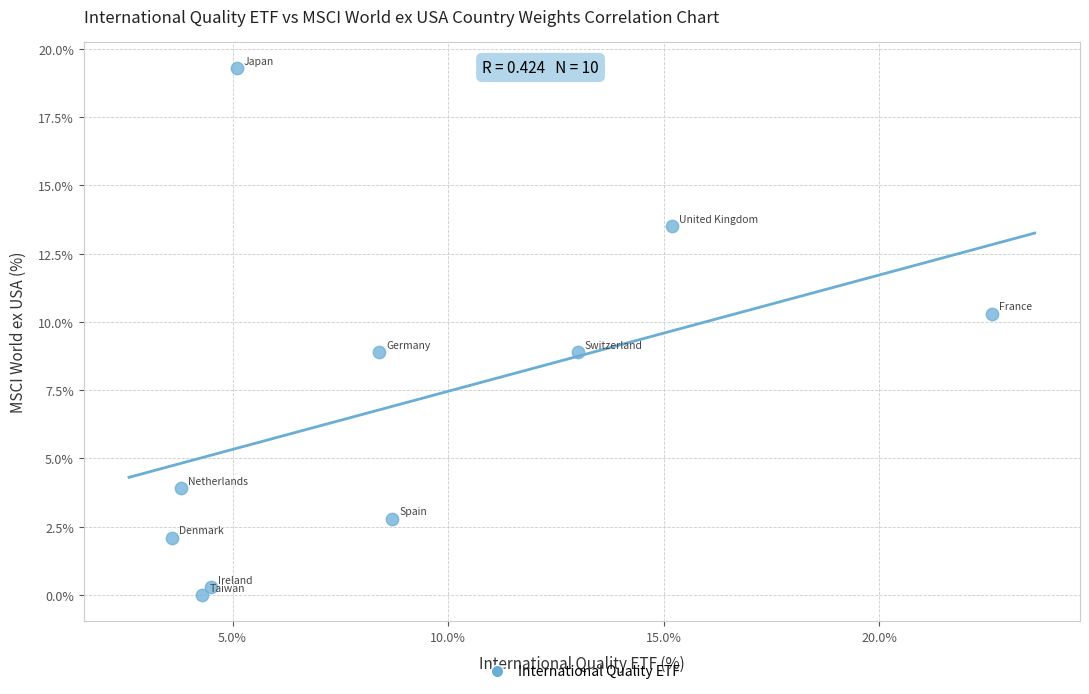

What is the average Y value?

7.0